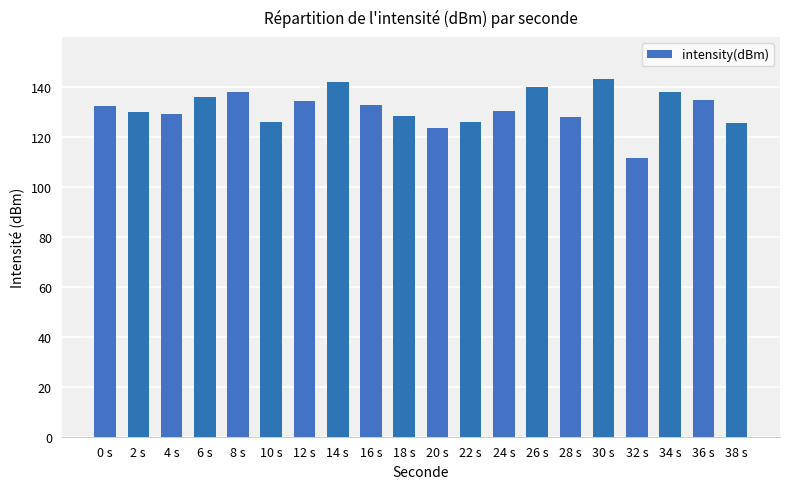

What is the value of the 5th bar from the left?

138.2